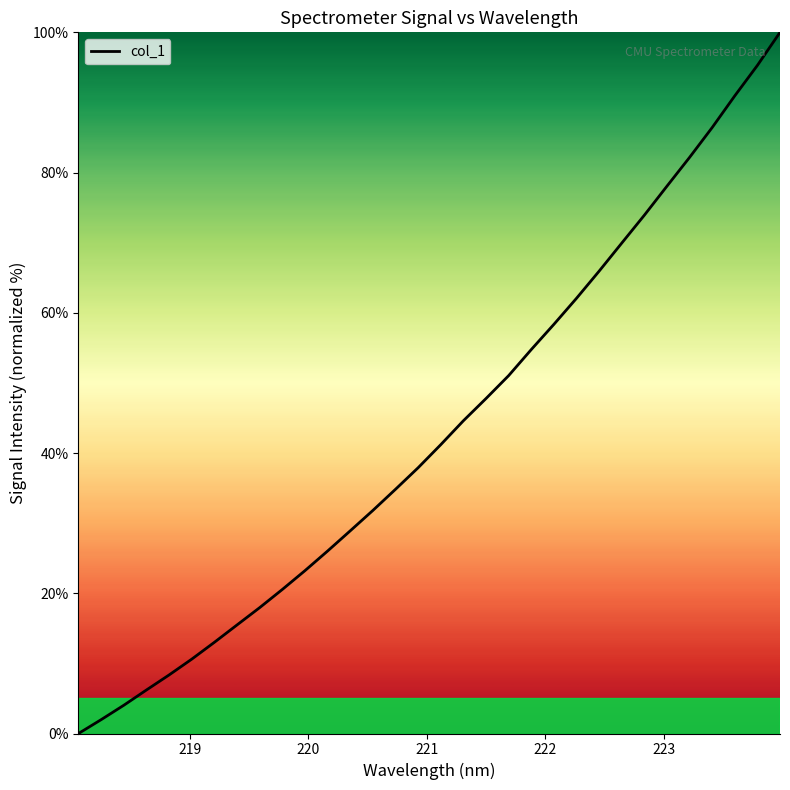

What is the maximum value shown in the chart?

100.0